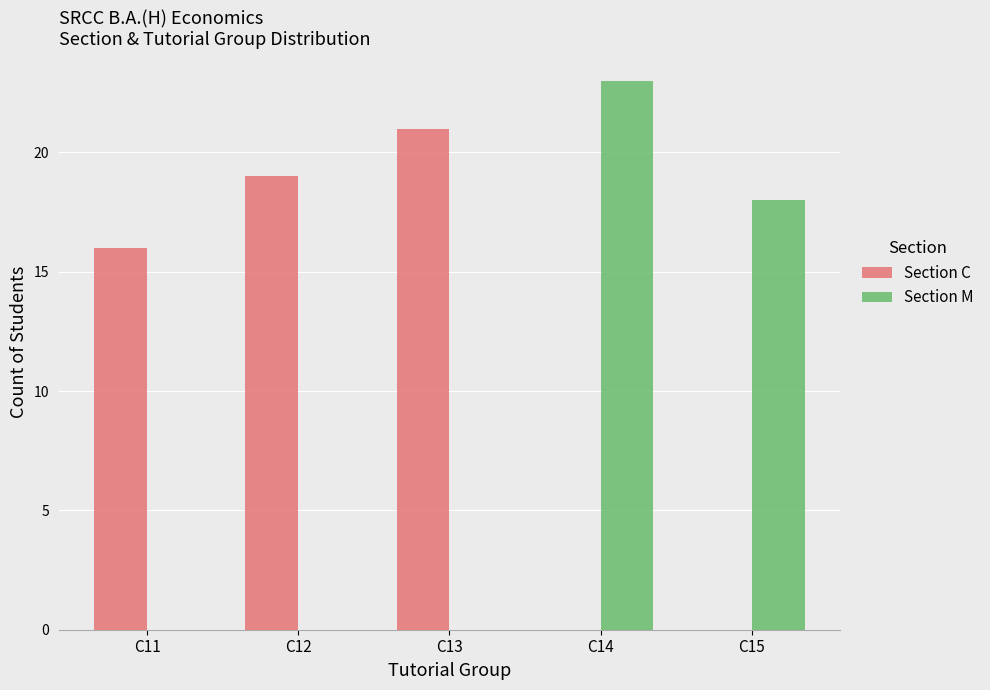

Reading right to left, extract all data points from this chart.

Section C: 0	0	21	19	16
Section M: 18	23	0	0	0